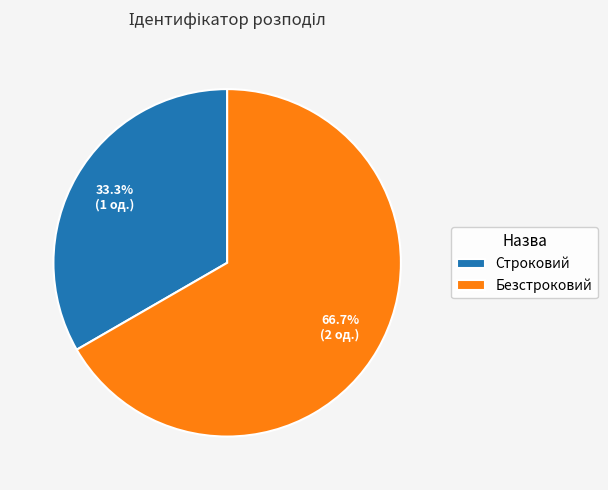

To the nearest percent, what percentage of the pie is Безстроковий?

67%